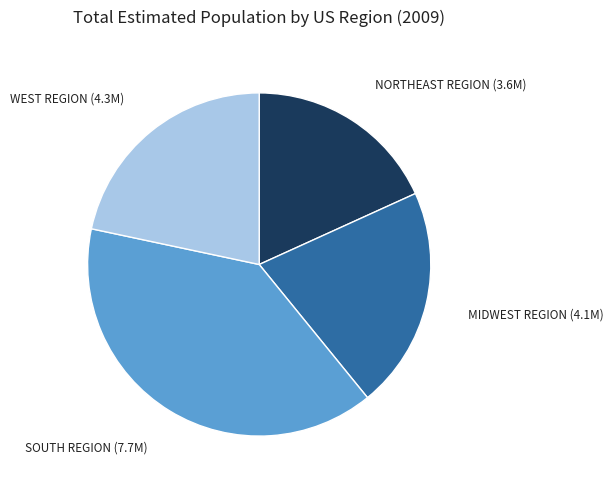

Is there any slice that represents more than half of the pie?

No